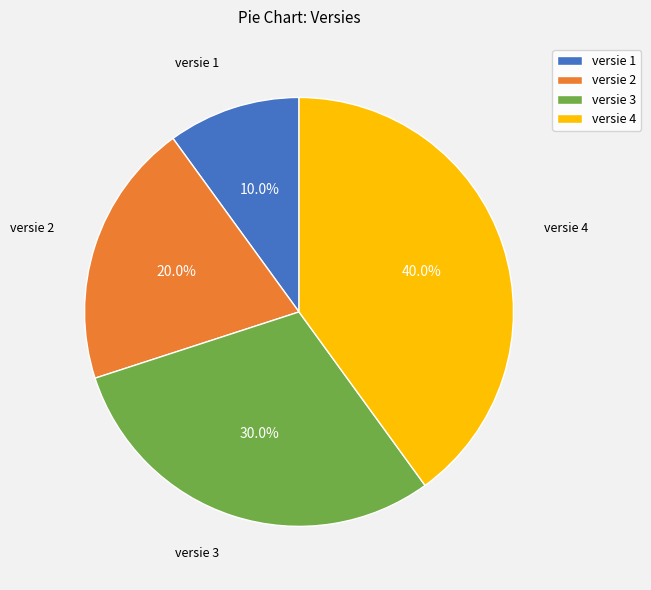

What is the ratio of the value at versie 2 to the value at versie 1?

2.0